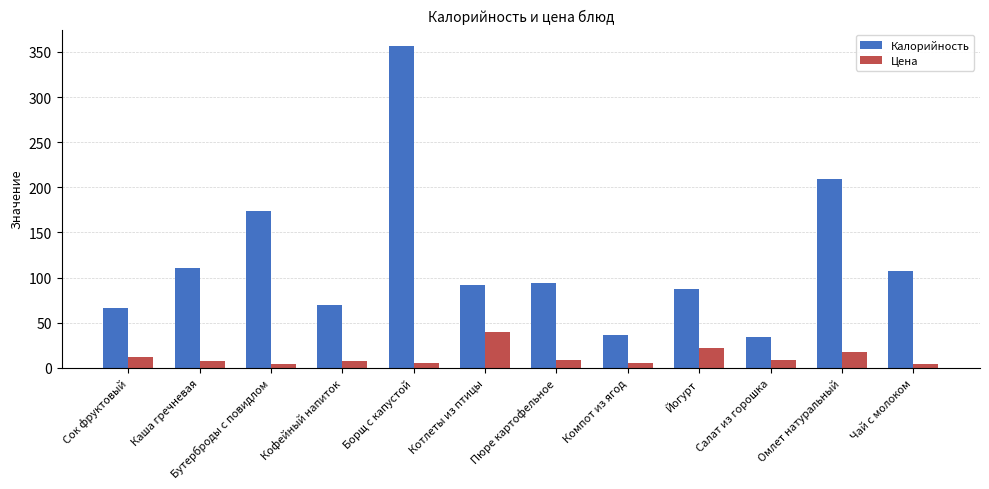

Which series has the largest range (max minus min)?

Калорийность